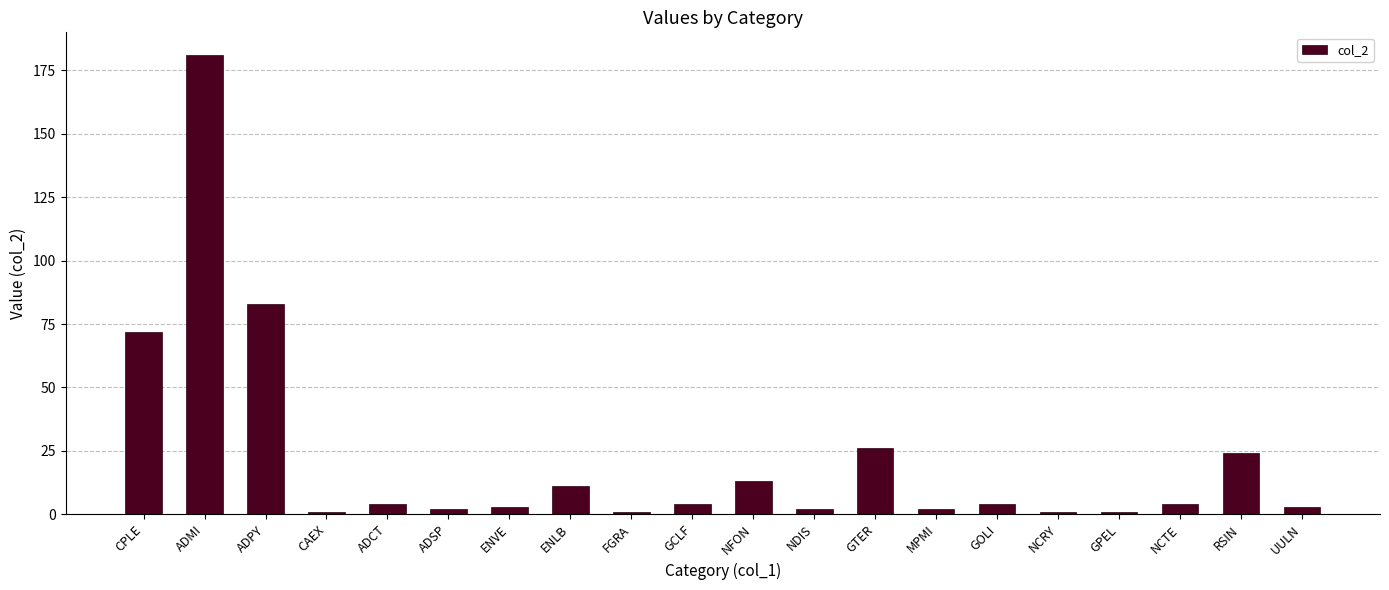

What is the average value?

22